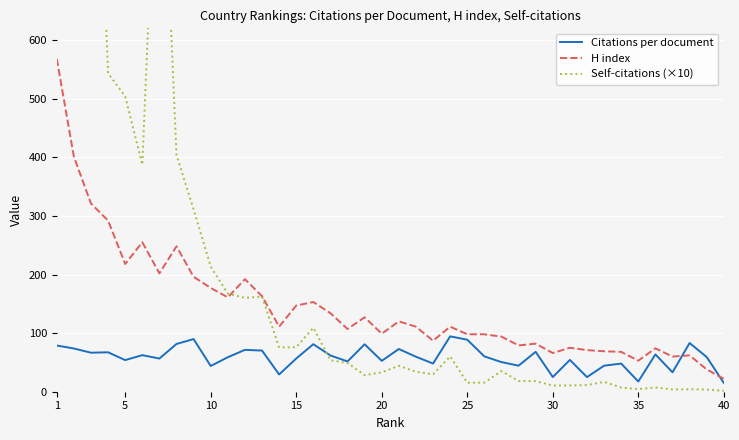

At which category is the sum across all series the highest?

1